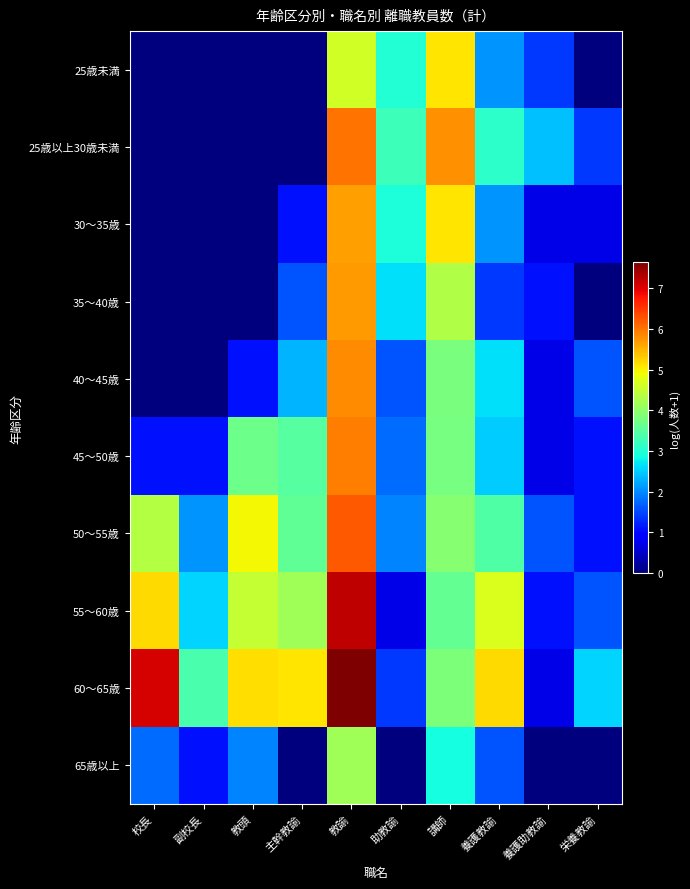

What is the total value across all series at 教頭?

21.3